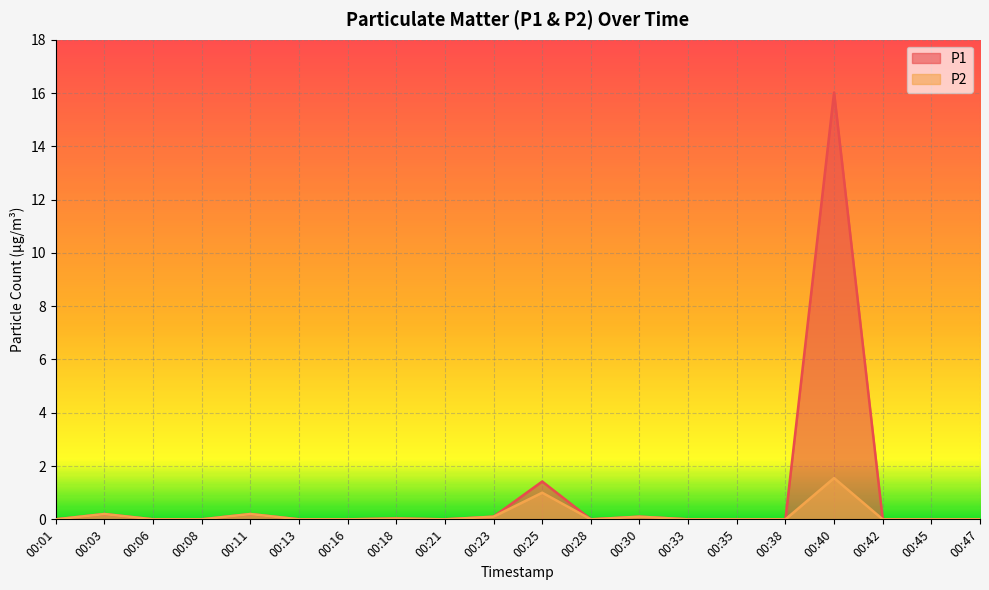

What is the average value of the P2 series?

0.2